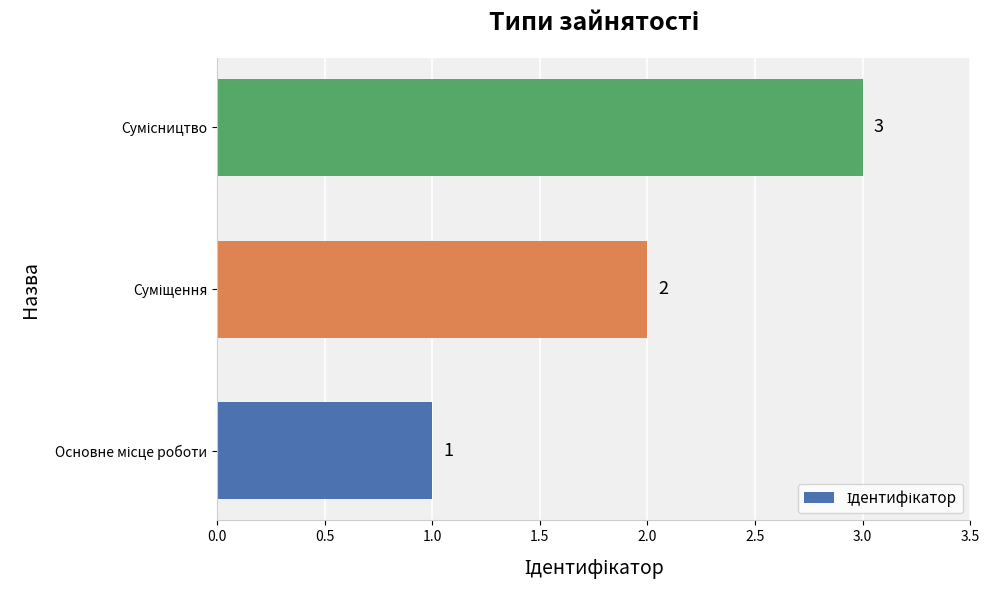

What is the sum of all values?

6